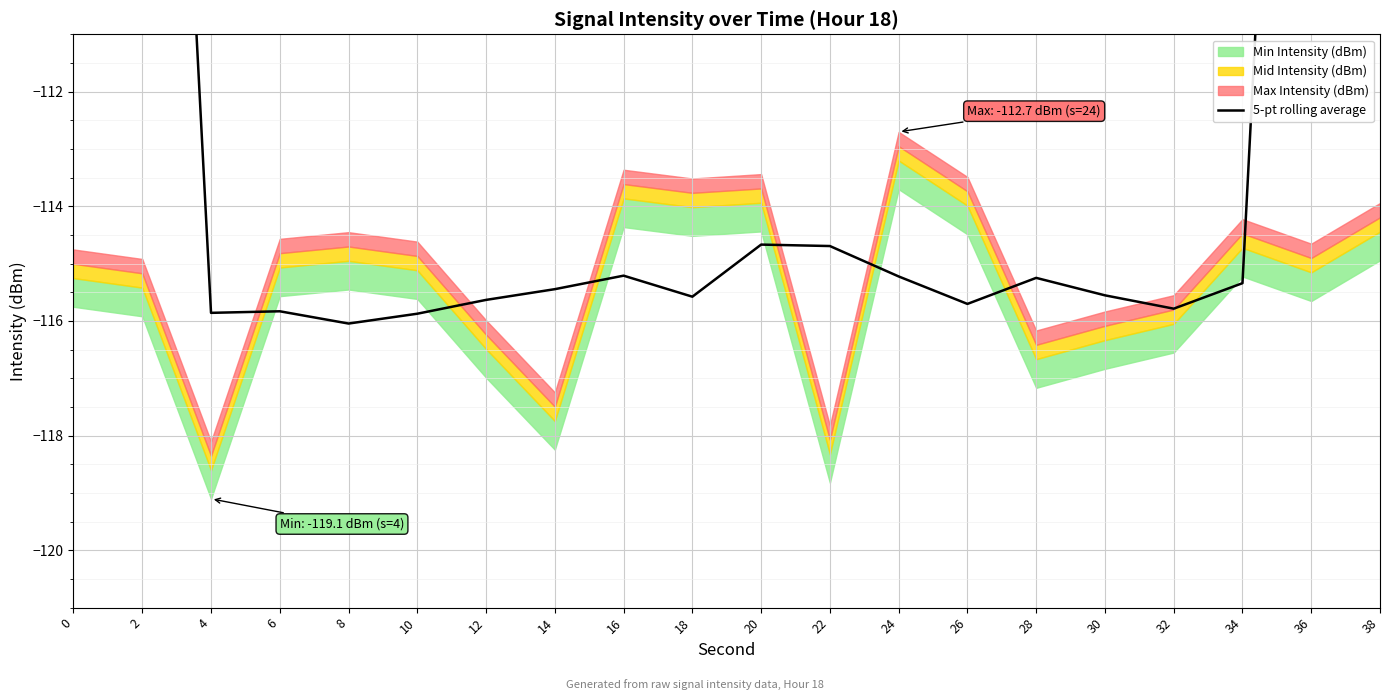

True or false: the data has more than 2 interior local peaks.

True